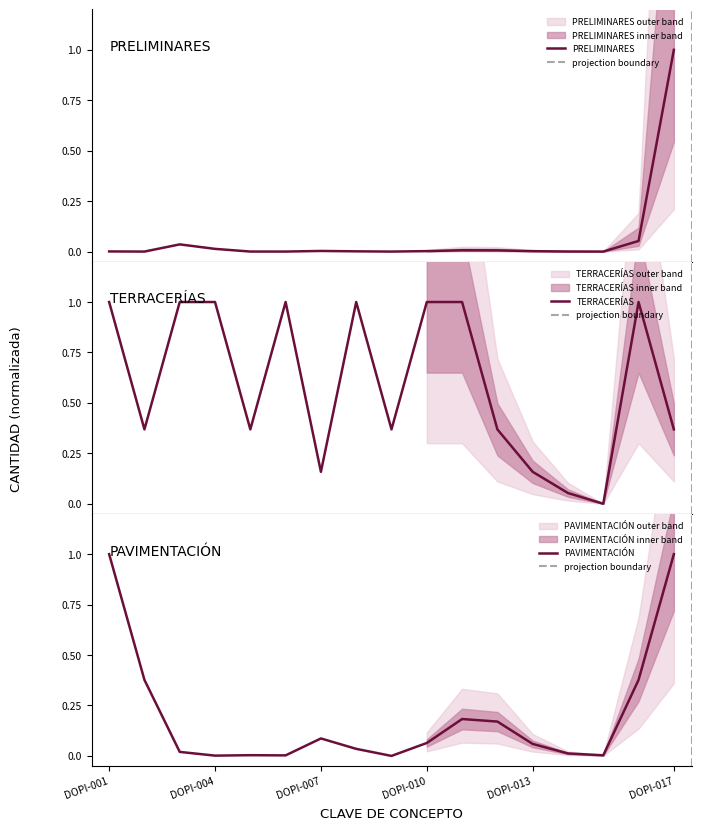

Reading right to left, transcribe all the data shown in this chart.

PRELIMINARES: 1.0	0.1	0.0	0.0	0.0	0.0	0.0	0.0	0.0	0.0	0.0	0.0	0.0	0.0	0.0	0.0	0.0
TERRACERÍAS: 0.4	1.0	0.0	0.1	0.2	0.4	1.0	1.0	0.4	1.0	0.2	1.0	0.4	1.0	1.0	0.4	1.0
PAVIMENTACIÓN: 1.0	0.4	0.0	0.0	0.1	0.2	0.2	0.1	0.0	0.0	0.1	0.0	0.0	0.0	0.0	0.4	1.0